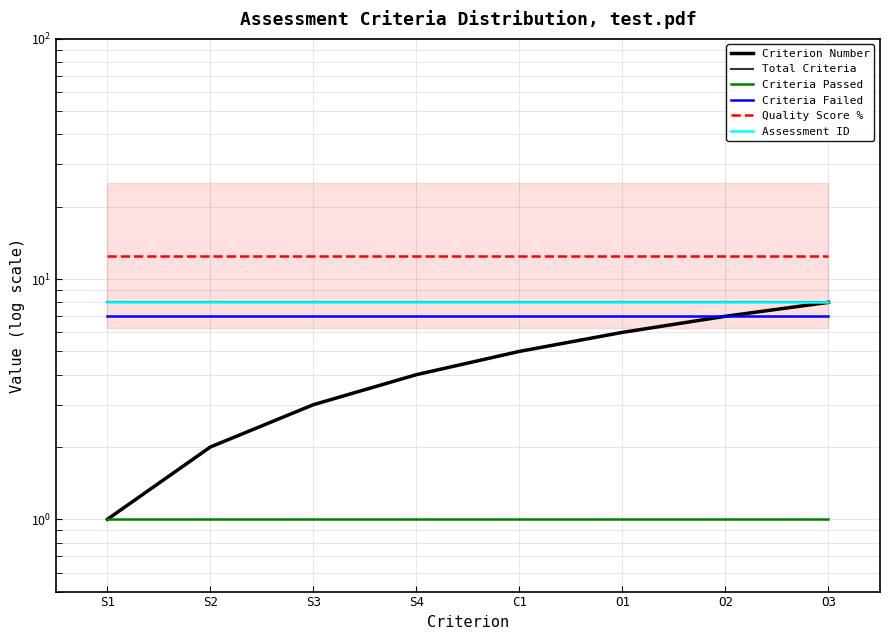

At O3, list the series in order from largest to smallest.

Quality Score %, Criterion Number, Total Criteria, Assessment ID, Criteria Failed, Criteria Passed